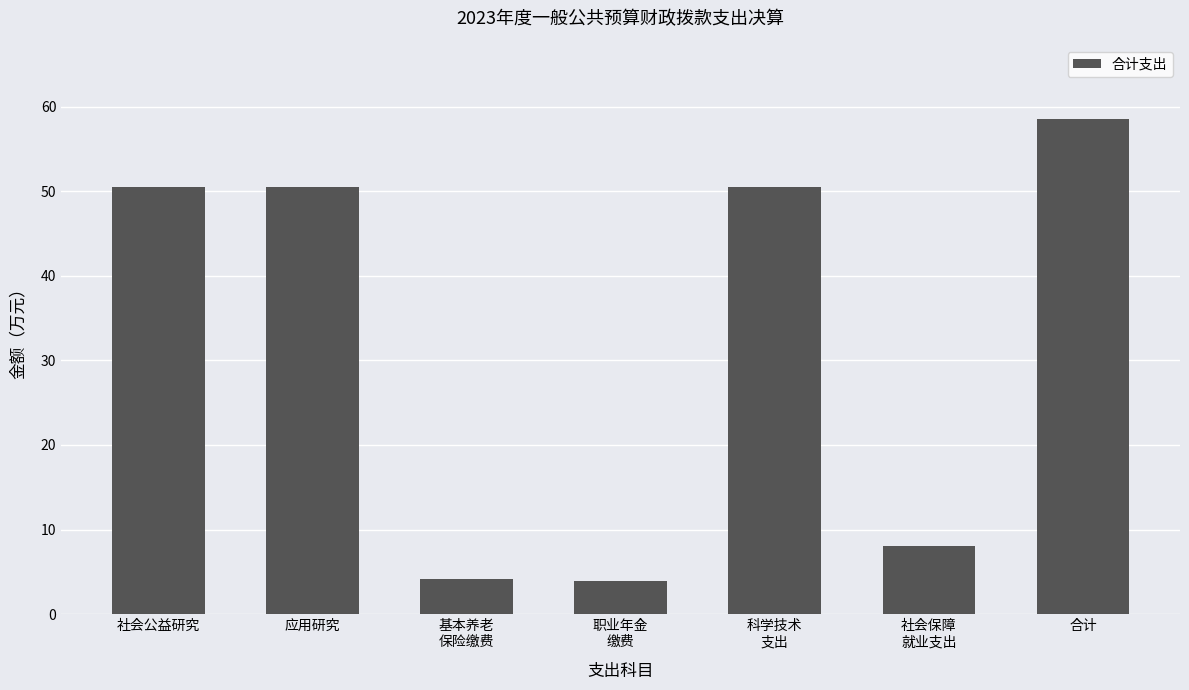

What is the sum of the values at 合计 and 基本养老
保险缴费?

62.7